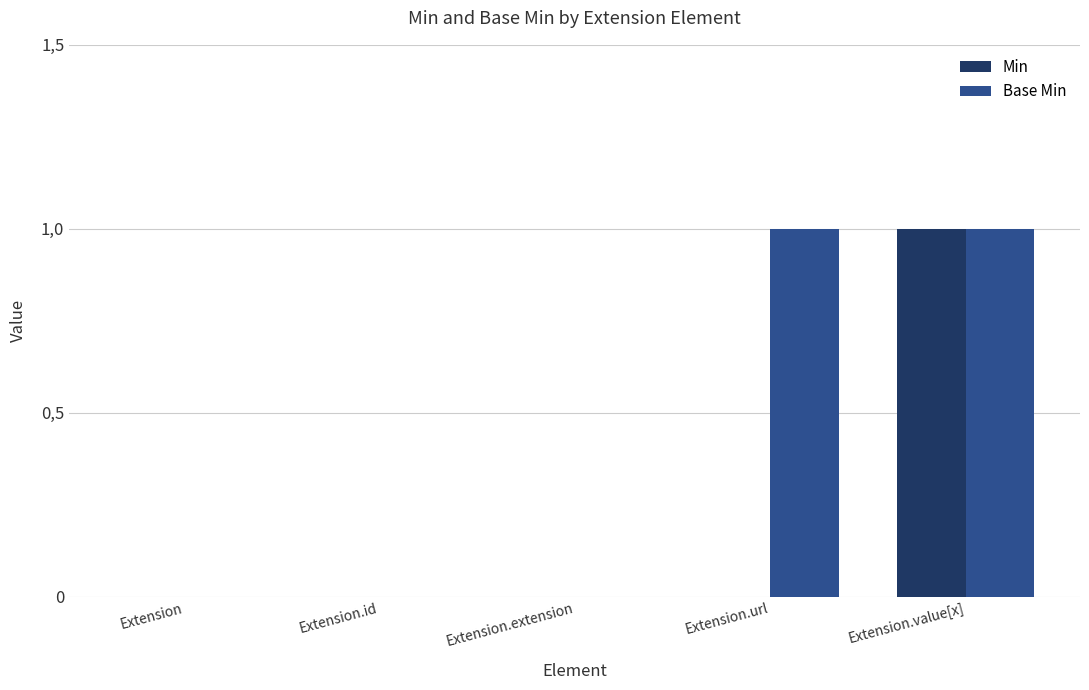

The Min series shows -1 at Extension.extension. True or false?

False